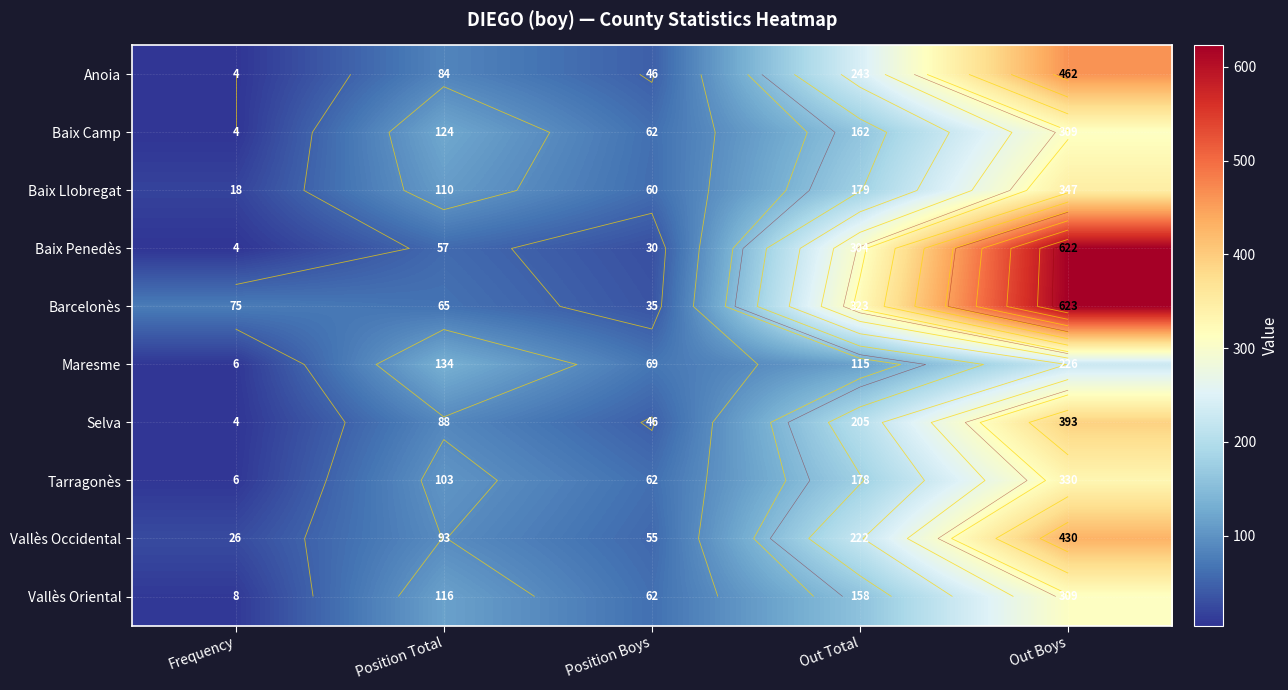

What is the spread (max minus min) of values at Out Total?

208